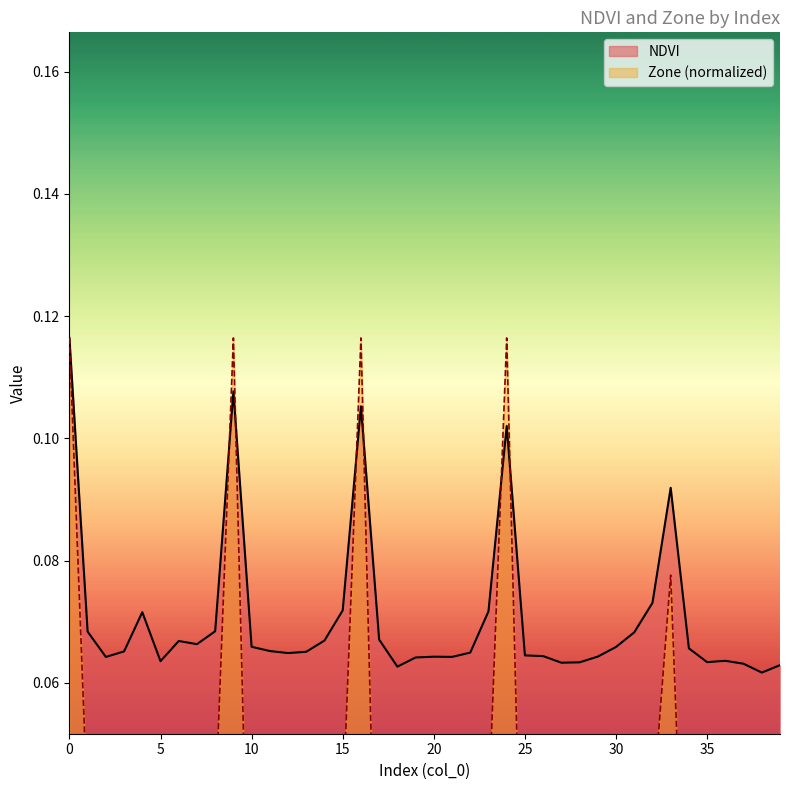

Reading right to left, extract all data points from this chart.

NDVI: 39=0.1	38=0.1	37=0.1	36=0.1	35=0.1	34=0.1	33=0.1	32=0.1	31=0.1	30=0.1	29=0.1	28=0.1	27=0.1	26=0.1	25=0.1	24=0.1	23=0.1	22=0.1	21=0.1	20=0.1	19=0.1	18=0.1	17=0.1	16=0.1	15=0.1	14=0.1	13=0.1	12=0.1	11=0.1	10=0.1	9=0.1	8=0.1	7=0.1	6=0.1	5=0.1	4=0.1	3=0.1	2=0.1	1=0.1	0=0.1
Zone: 39=0.0	38=0.0	37=0.0	36=0.0	35=0.0	34=0.0	33=0.1	32=0.0	31=0.0	30=0.0	29=0.0	28=0.0	27=0.0	26=0.0	25=0.0	24=0.1	23=0.0	22=0.0	21=0.0	20=0.0	19=0.0	18=0.0	17=0.0	16=0.1	15=0.0	14=0.0	13=0.0	12=0.0	11=0.0	10=0.0	9=0.1	8=0.0	7=0.0	6=0.0	5=0.0	4=0.0	3=0.0	2=0.0	1=0.0	0=0.1